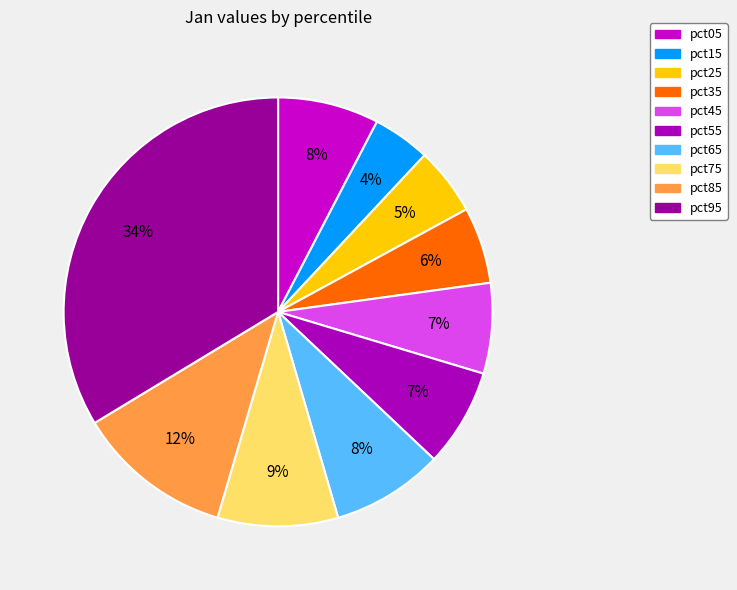

Is it true that pct15 is 4% of the pie?

True